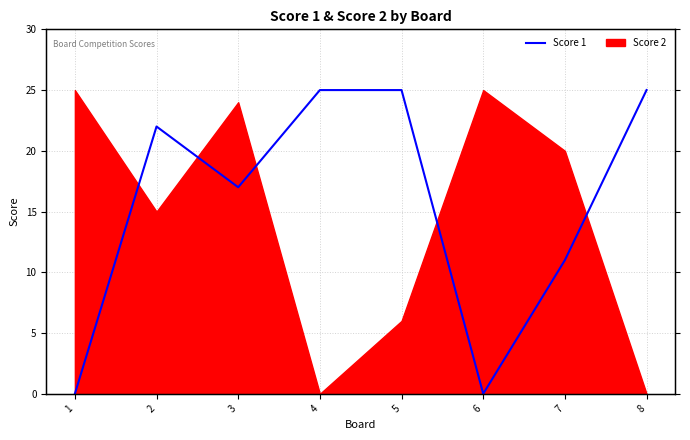

Rank the categories by value from highest to lowest.

4, 5, 8, 2, 3, 7, 1, 6